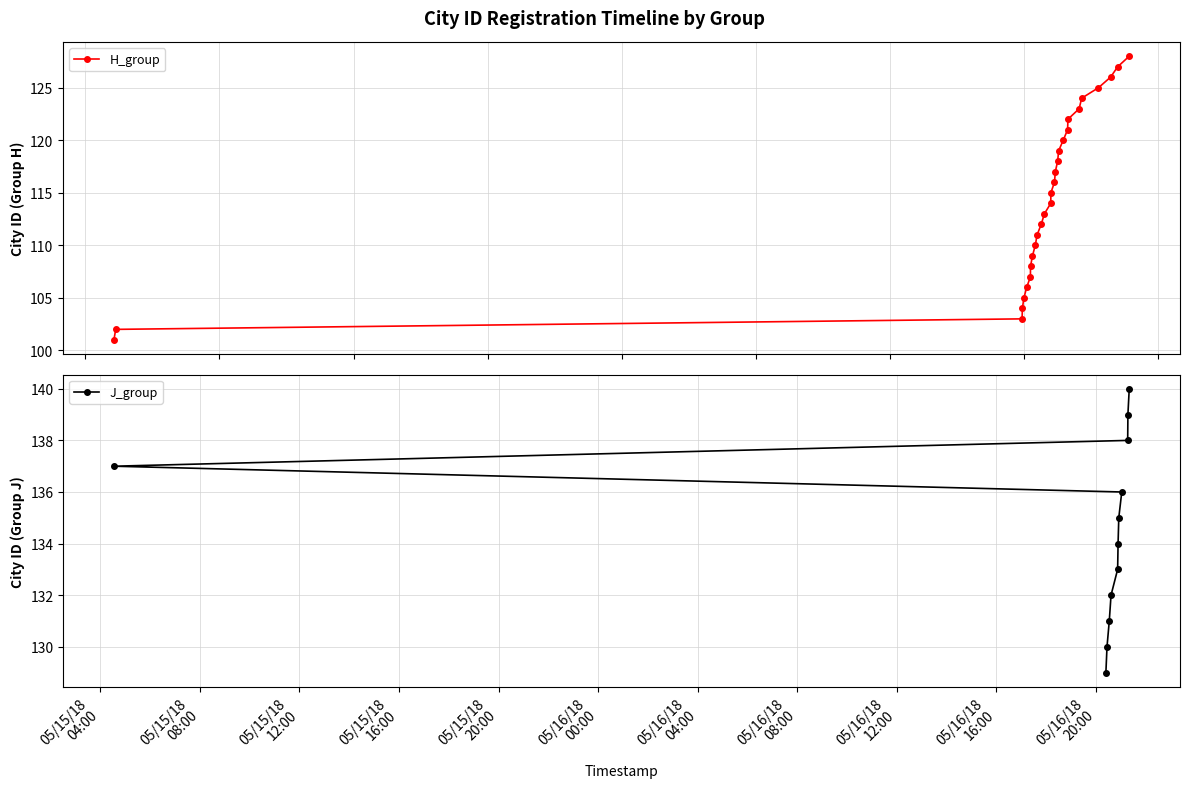

Does the chart display data point markers on the line(s)?

Yes